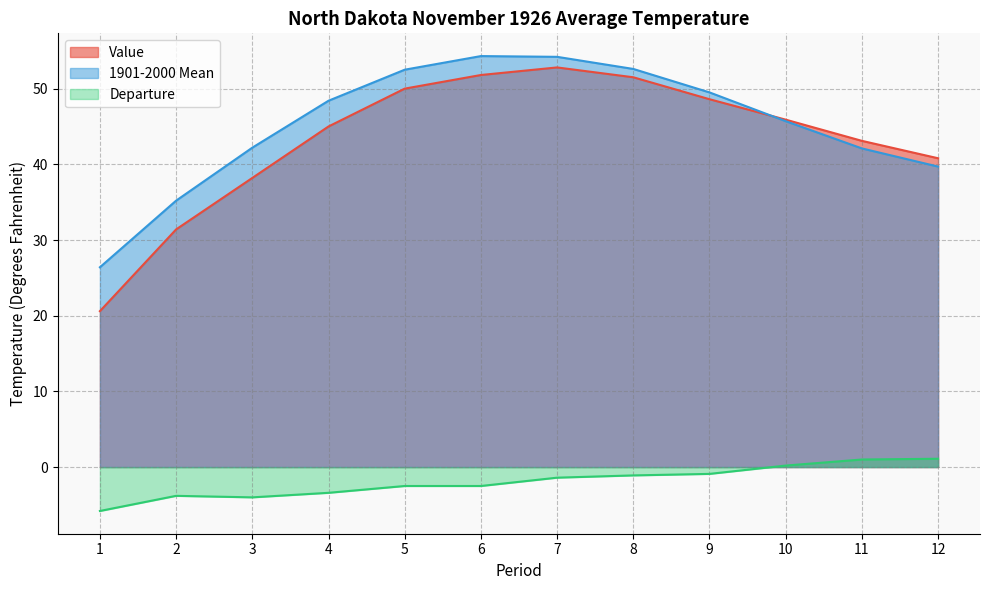

Which category has the highest value in the Departure series?

12